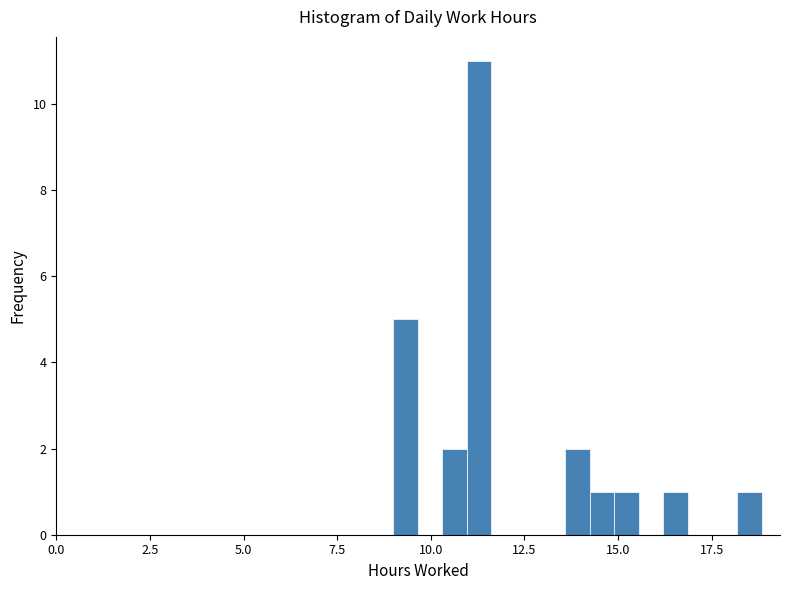

Read against the x-axis, roughly where is the centre of the tallest bar?

11.5